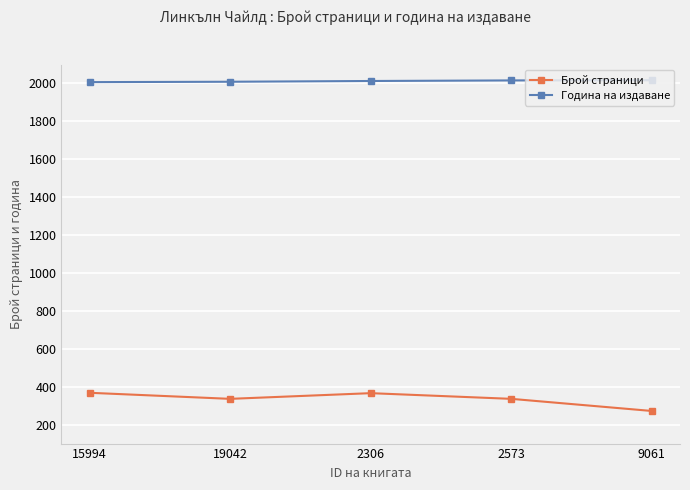

Is this an area chart (filled region under the line)?

No